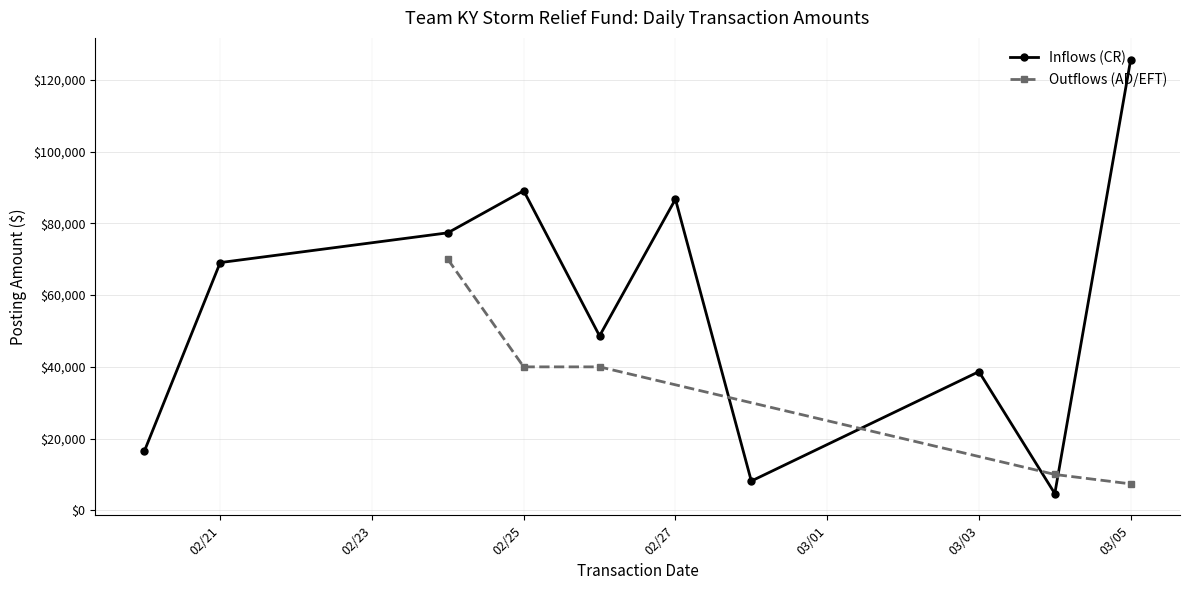

What are all the series names shown in the legend?

Inflows (CR), Outflows (AD/EFT)